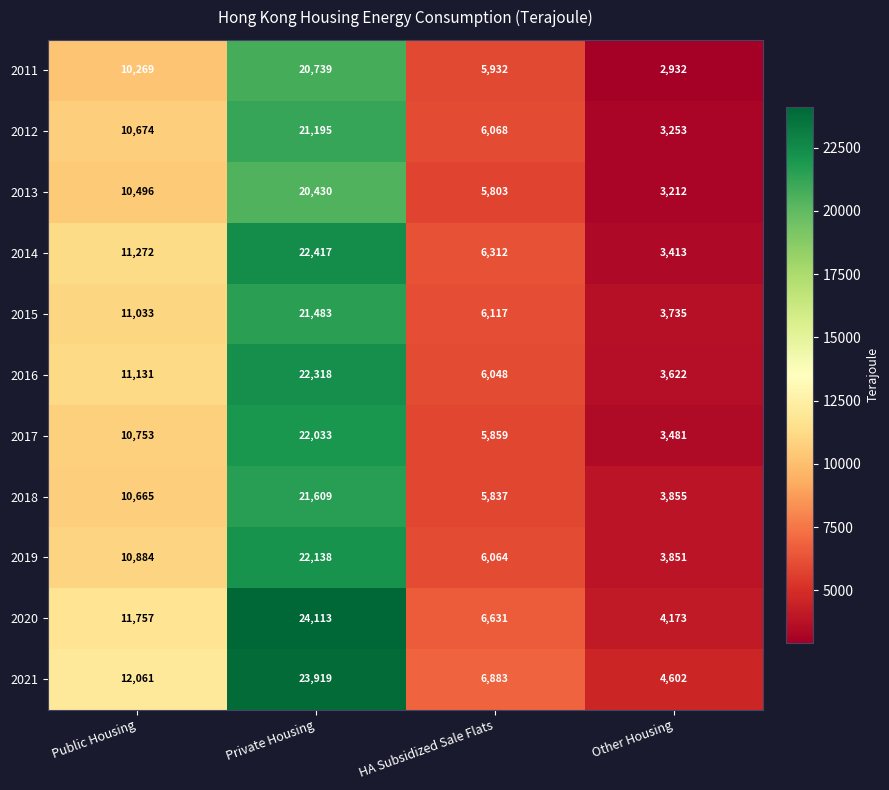

What is the difference between the maximum and second lowest values in the 2018 series?

15772